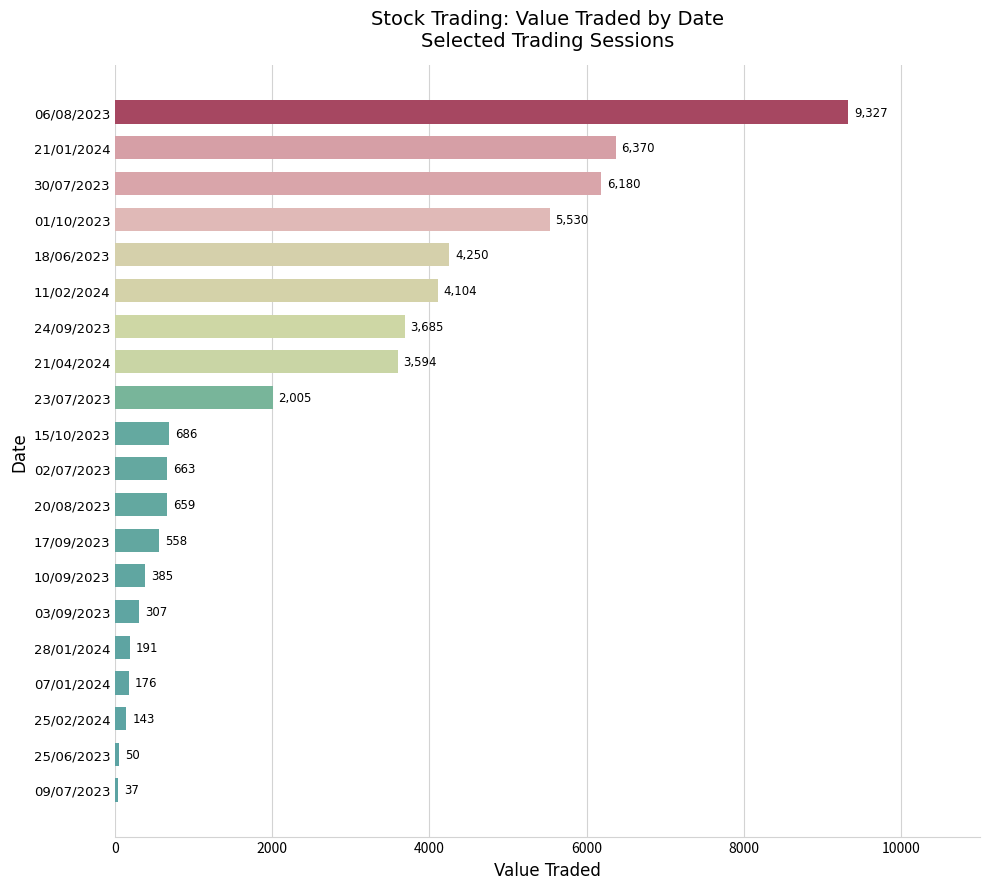

What is the ratio of the value at 18/06/2023 to the value at 20/08/2023?

6.4